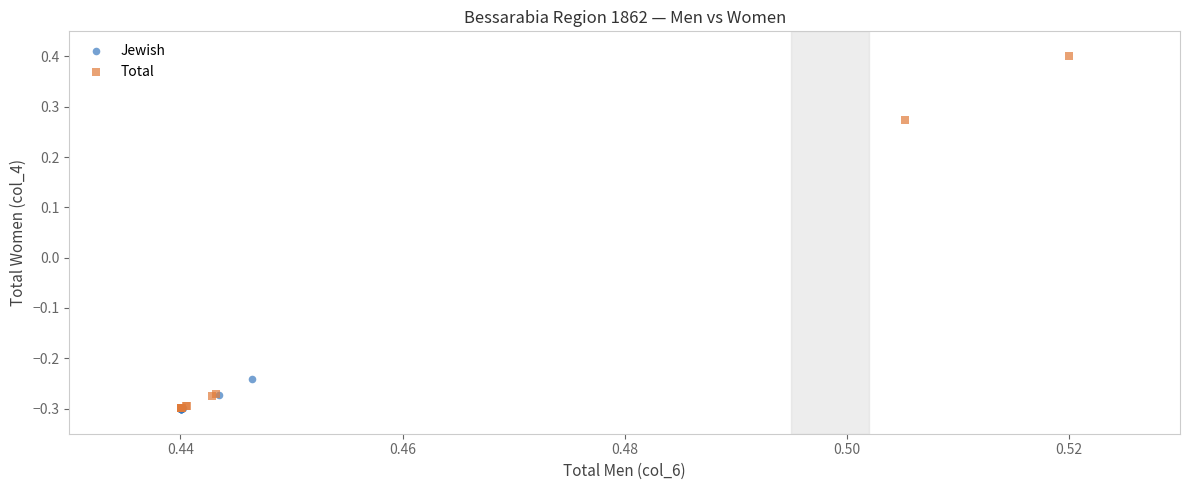

What are all the series names shown in the legend?

Jewish, Total